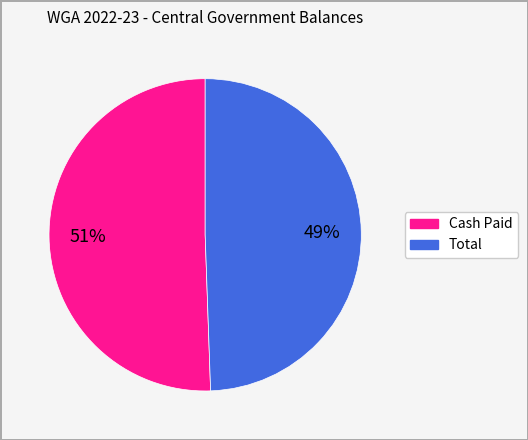

To the nearest percent, what is the average slice percentage?

50%